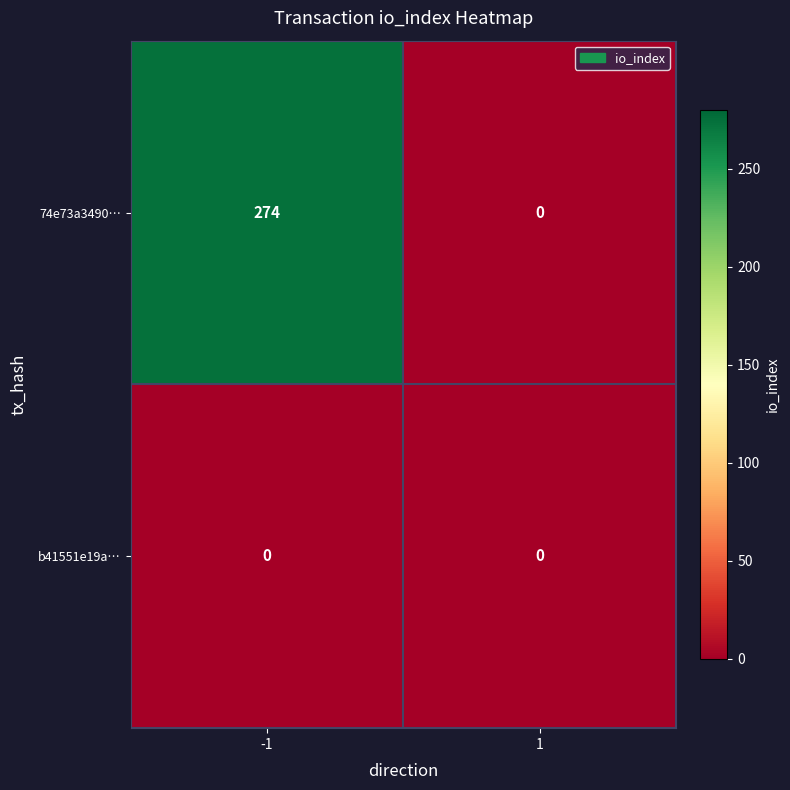

Is it true that 74e73a3490… equals 452 at -1?

False